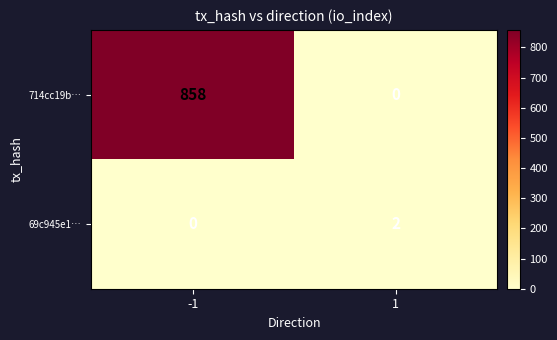

Rank the series by their maximum value, from highest to lowest.

714cc19b…, 69c945e1…